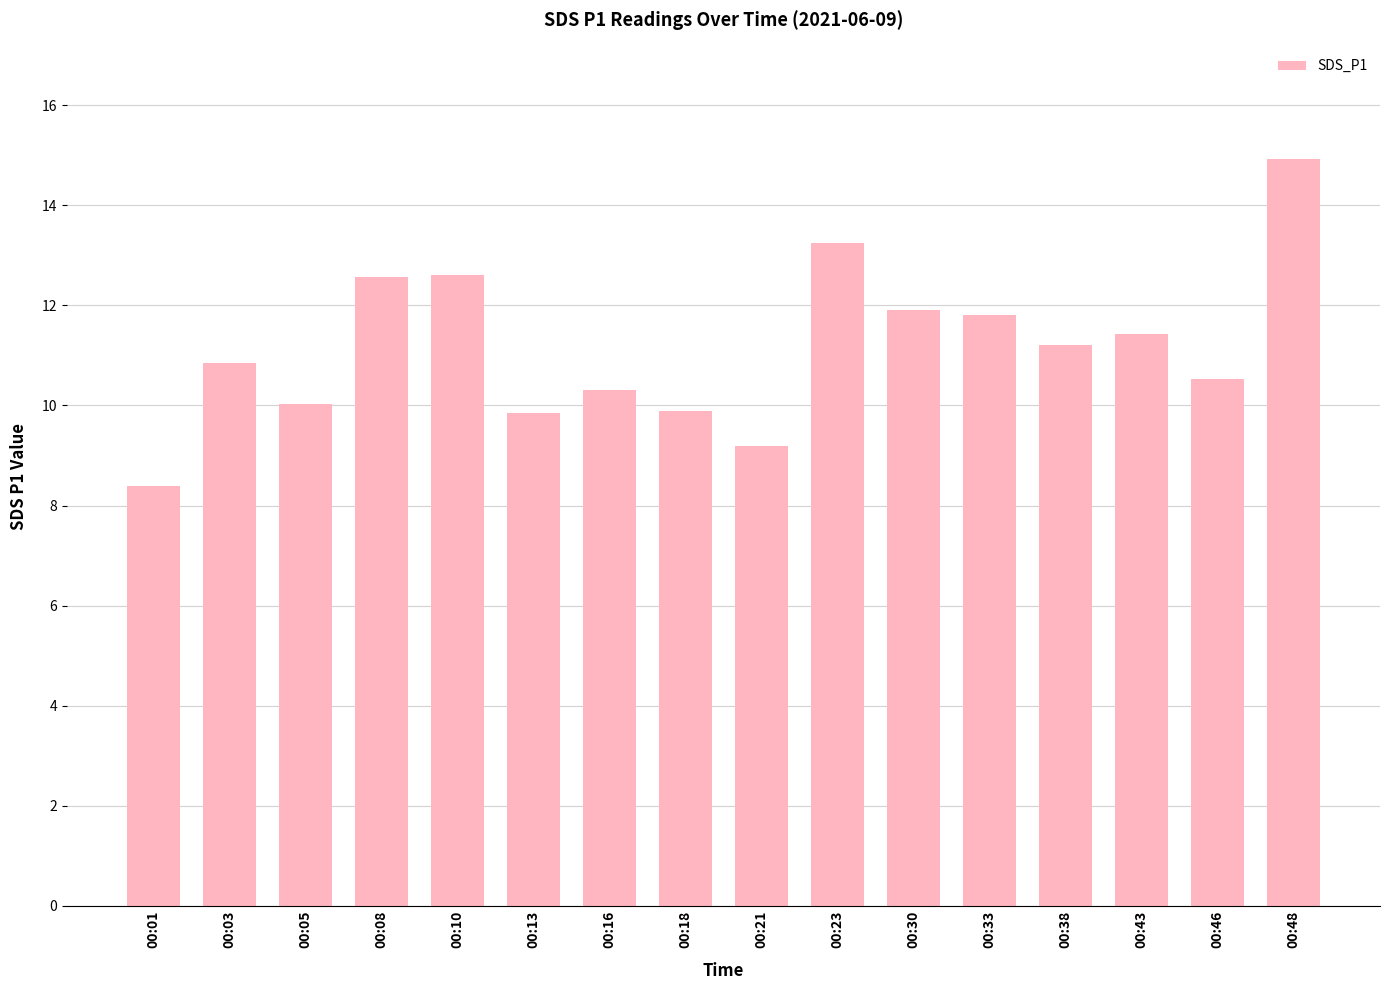

True or false: the data shows 10.5 at 00:46.

True